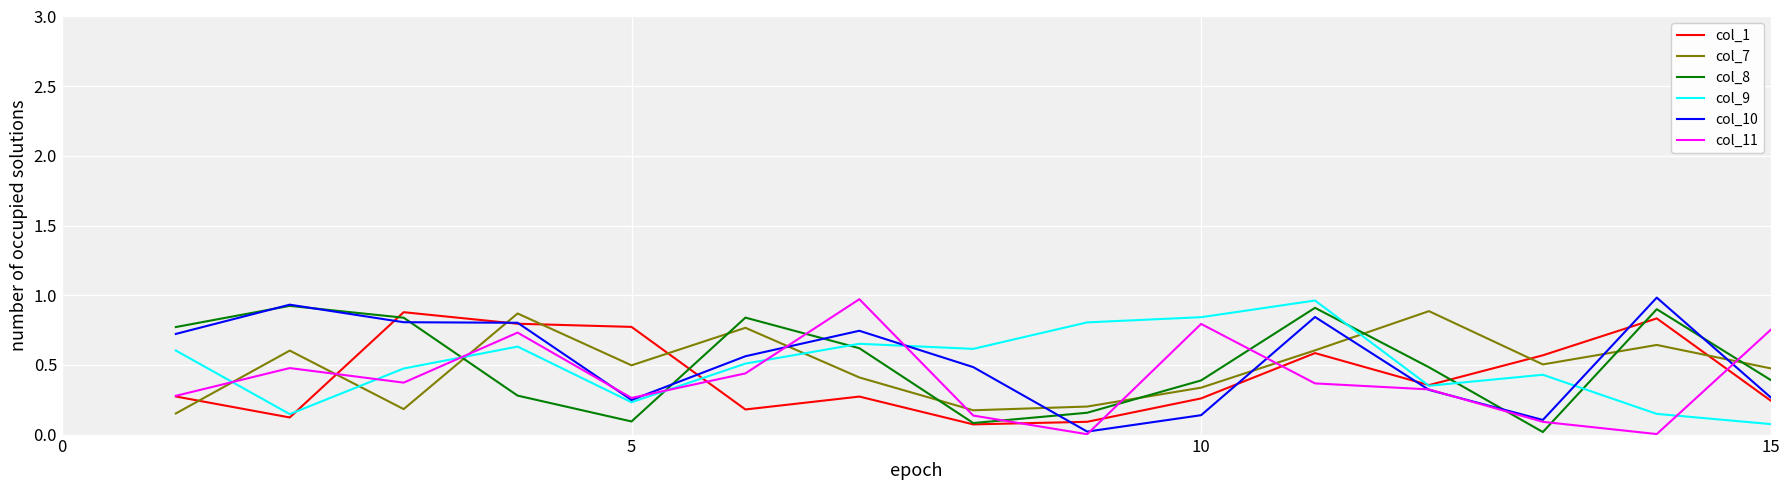

After their last crossing, which series has the higher values: col_7 or col_11?

col_11